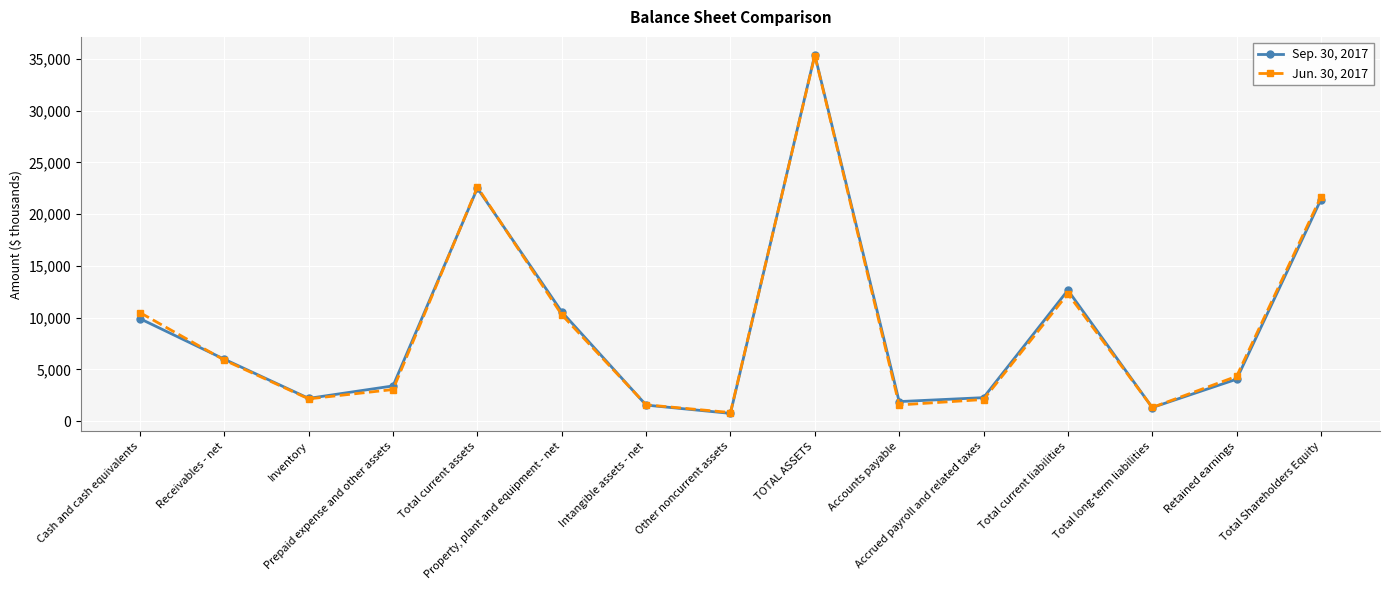

In Sep. 30, 2017, how many points are higher than both neighbors (excluding endpoints)?

3